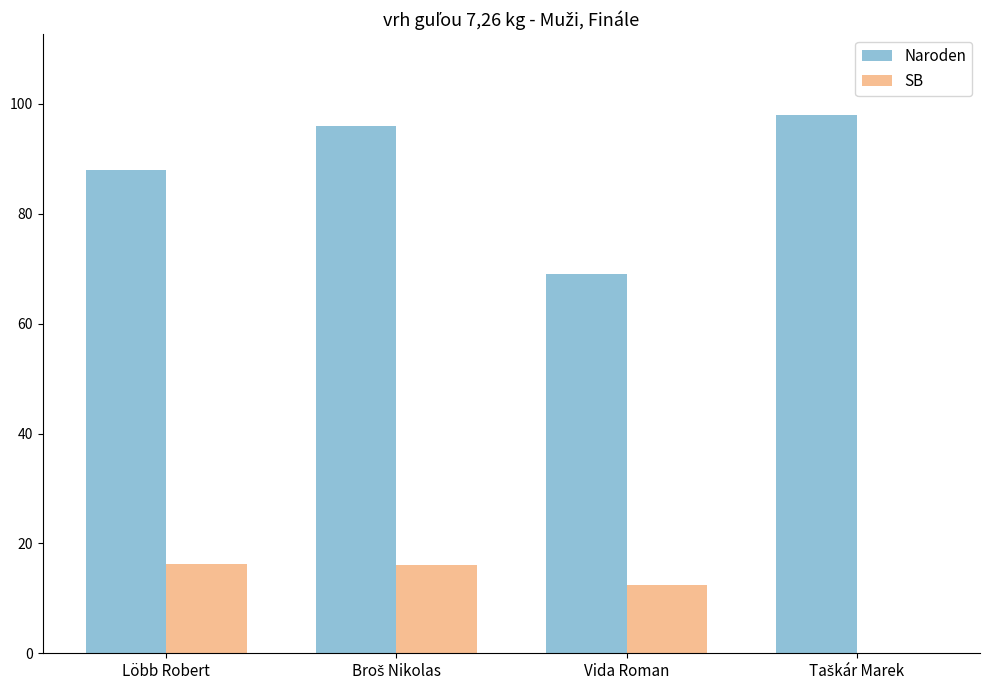

What is the total value across all series at Vida Roman?

81.5